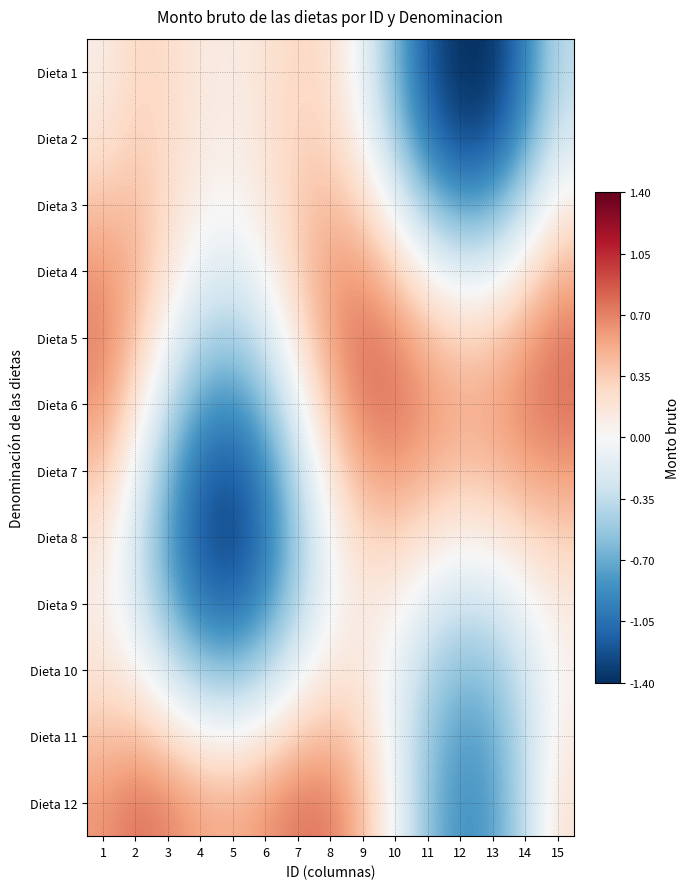

At which category does the chart reach its minimum across all series?

12